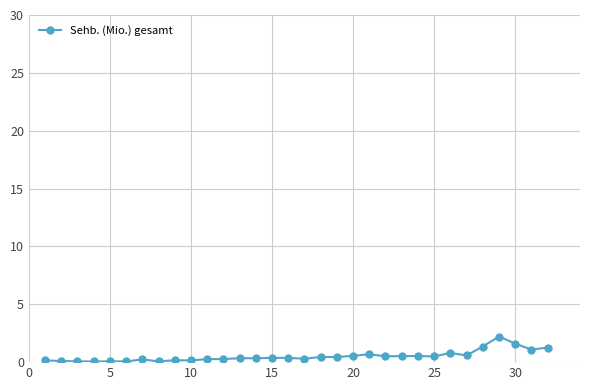

What is the sum of all values?

16.4